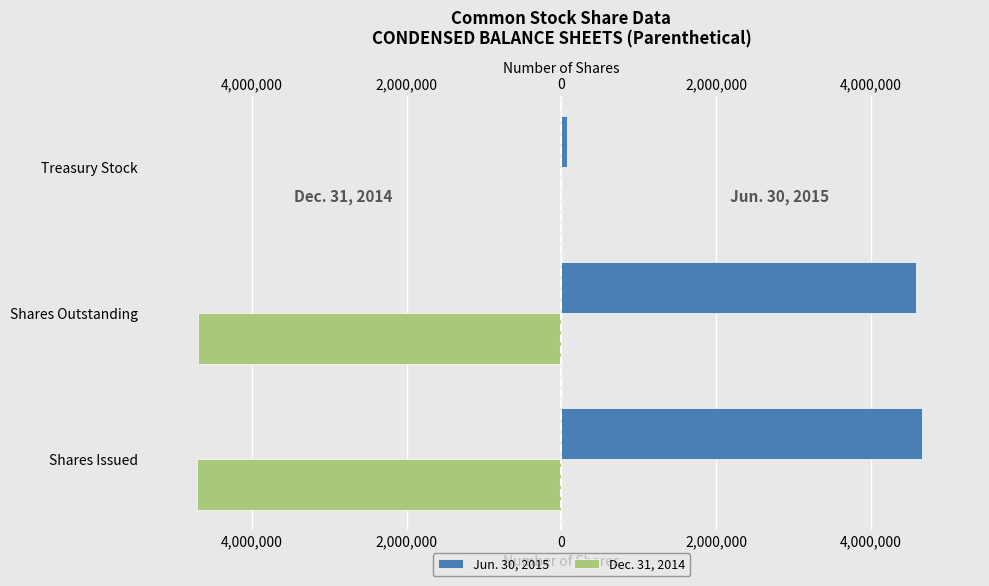

The value of Dec. 31, 2014 at Shares Issued is -8215921. True or false?

False